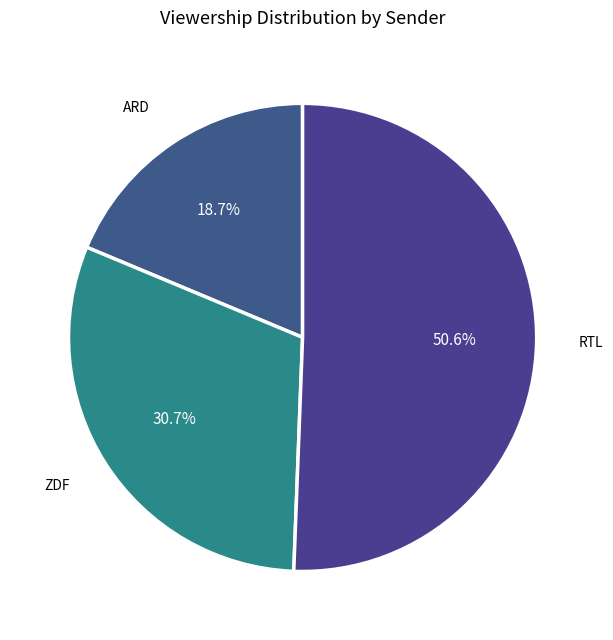

How many segments does this pie chart have?

3